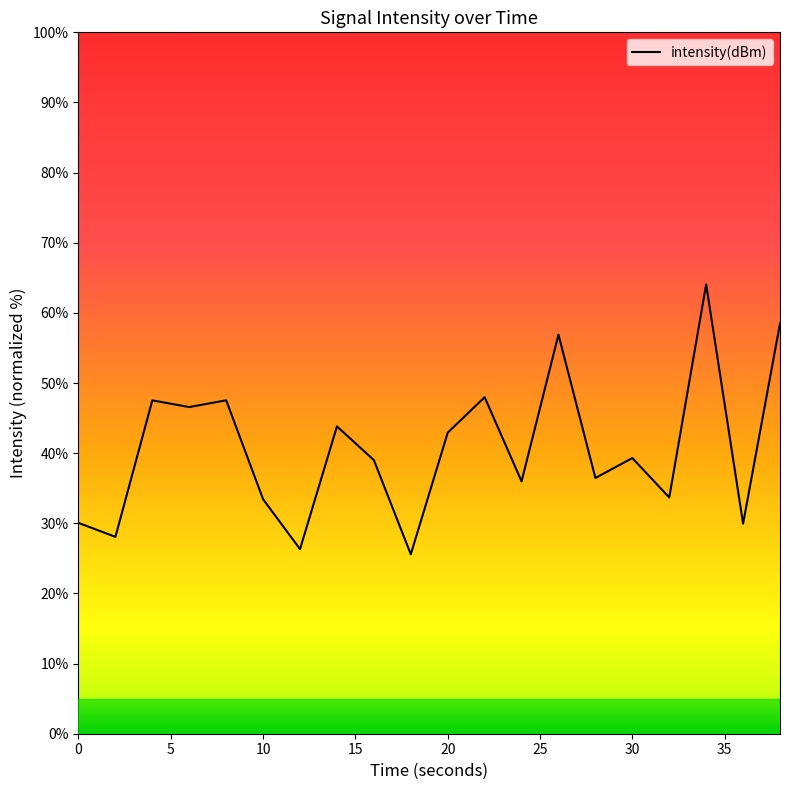

What is the smallest value displayed?

25.6